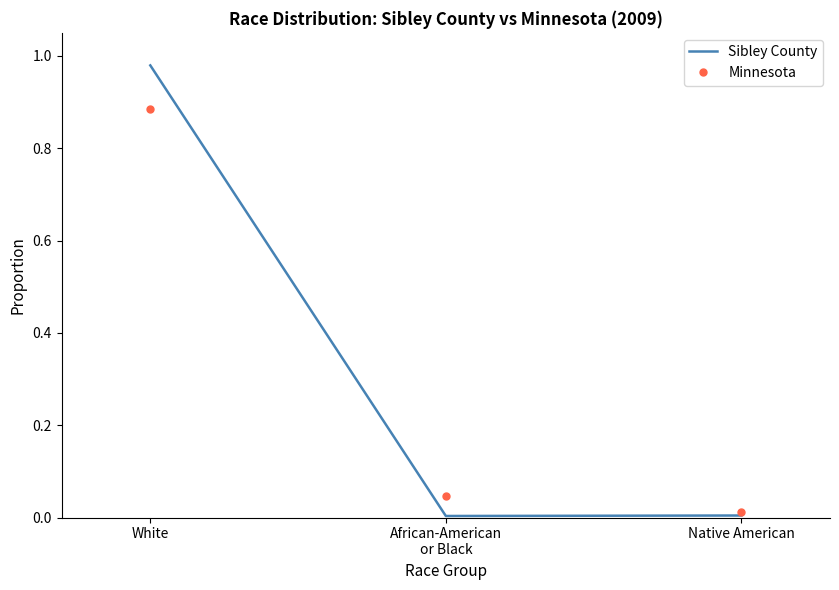

Between White and Native American, which series saw the biggest shift?

Sibley County